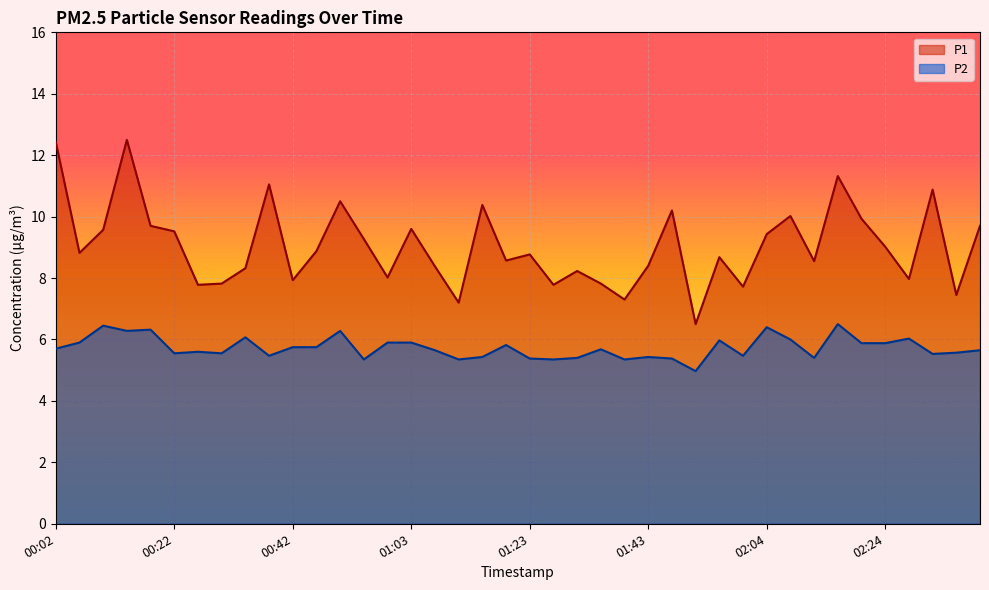

The P1 series shows 2.4 at 00:30. True or false?

False